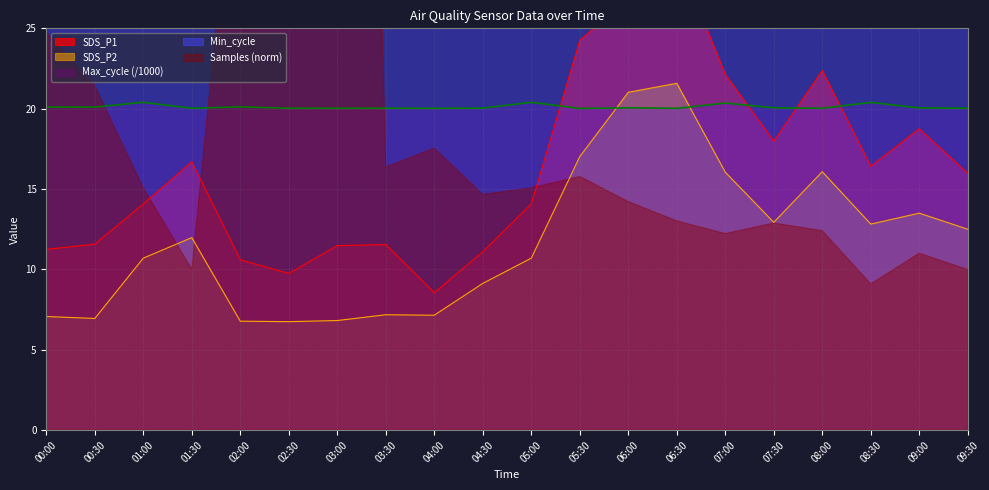

What is the total value across all series at 05:30?

61.3